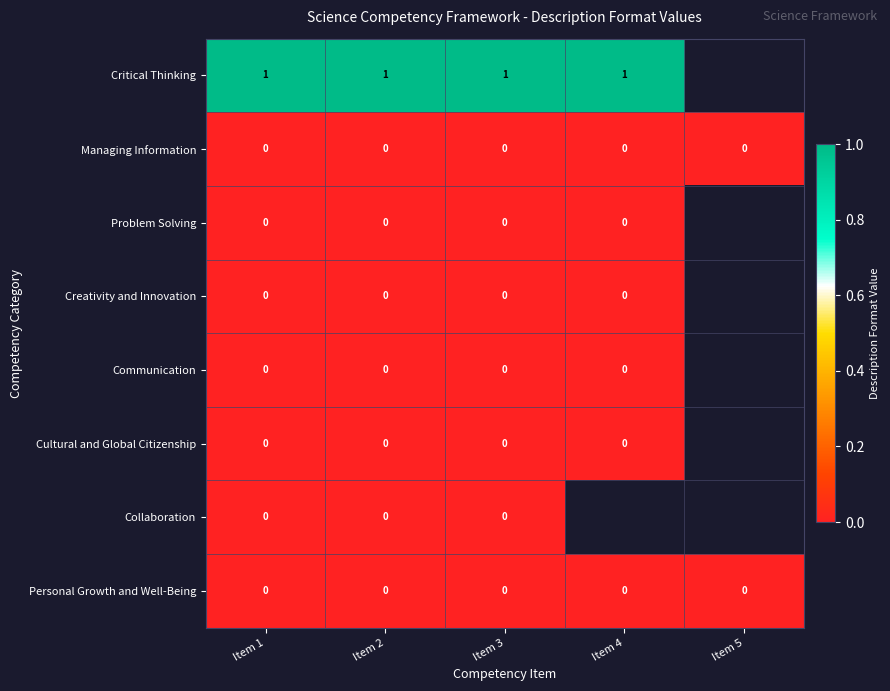

Is it true that Managing Information equals 0 at Item 4?

True